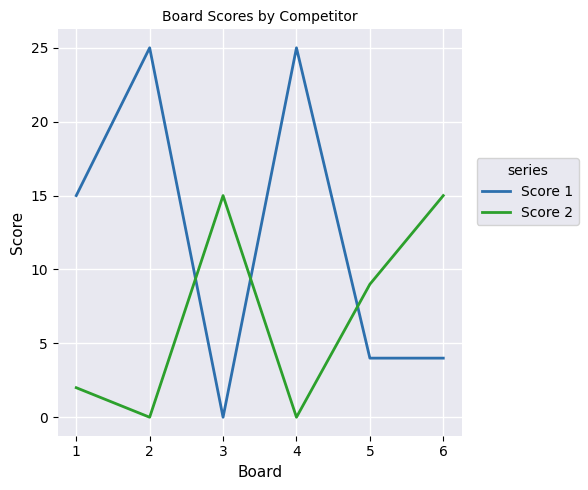

Reading right to left, what are all the values shown in this chart?

Score 1: 4	4	25	0	25	15
Score 2: 15	9	0	15	0	2